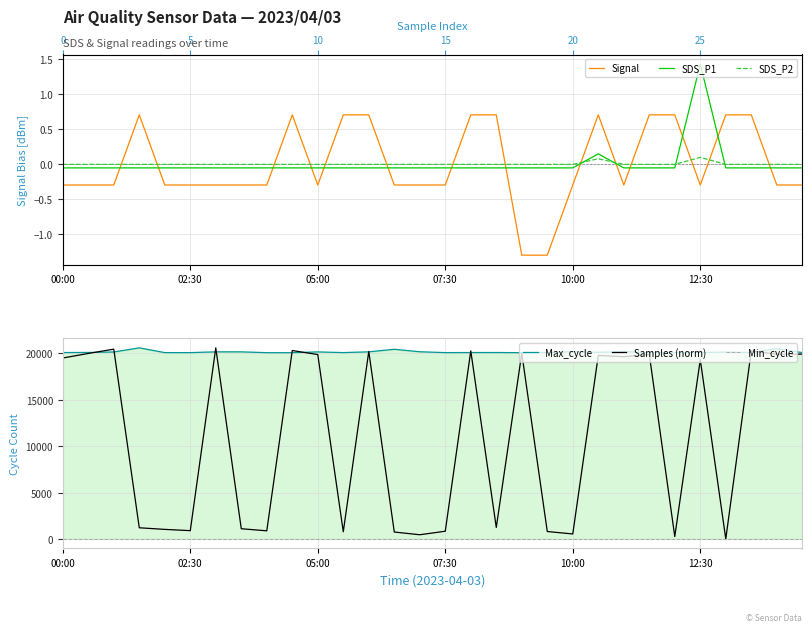

Is it true that SDS_P1 equals -0.1 at 6?

False